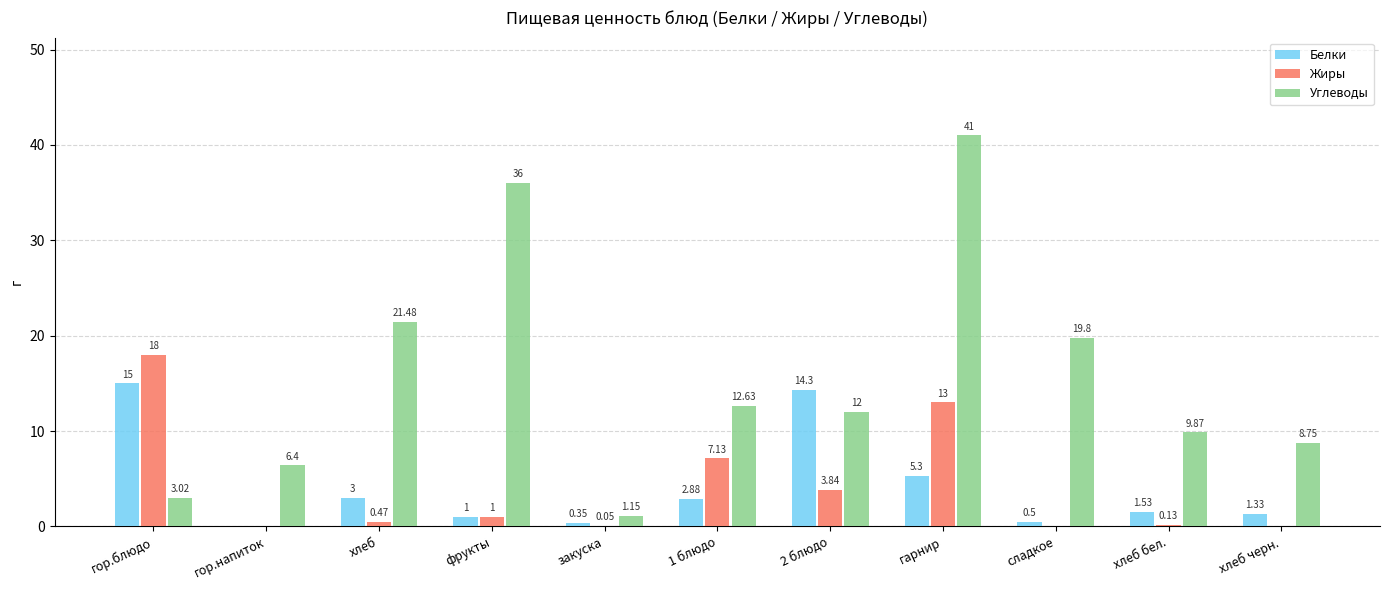

Where is Жиры nearest to the value 9?

1 блюдо